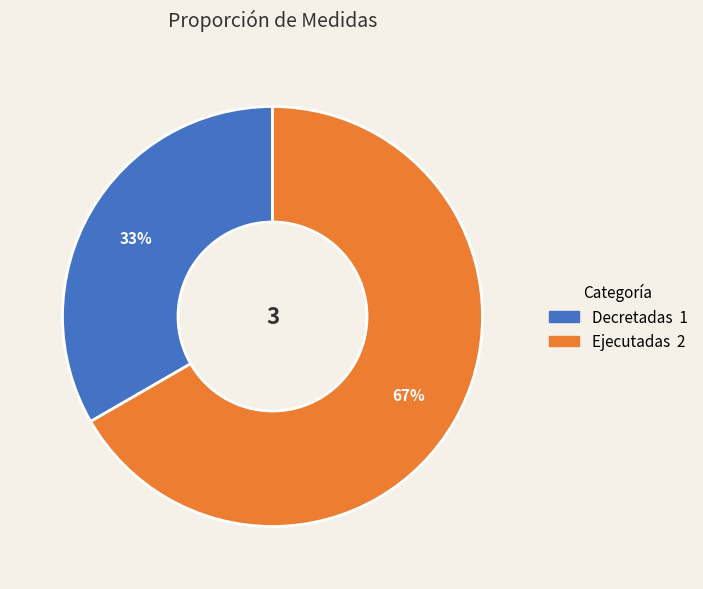

What percentage is the Decretadas slice, to the nearest percent?

33%